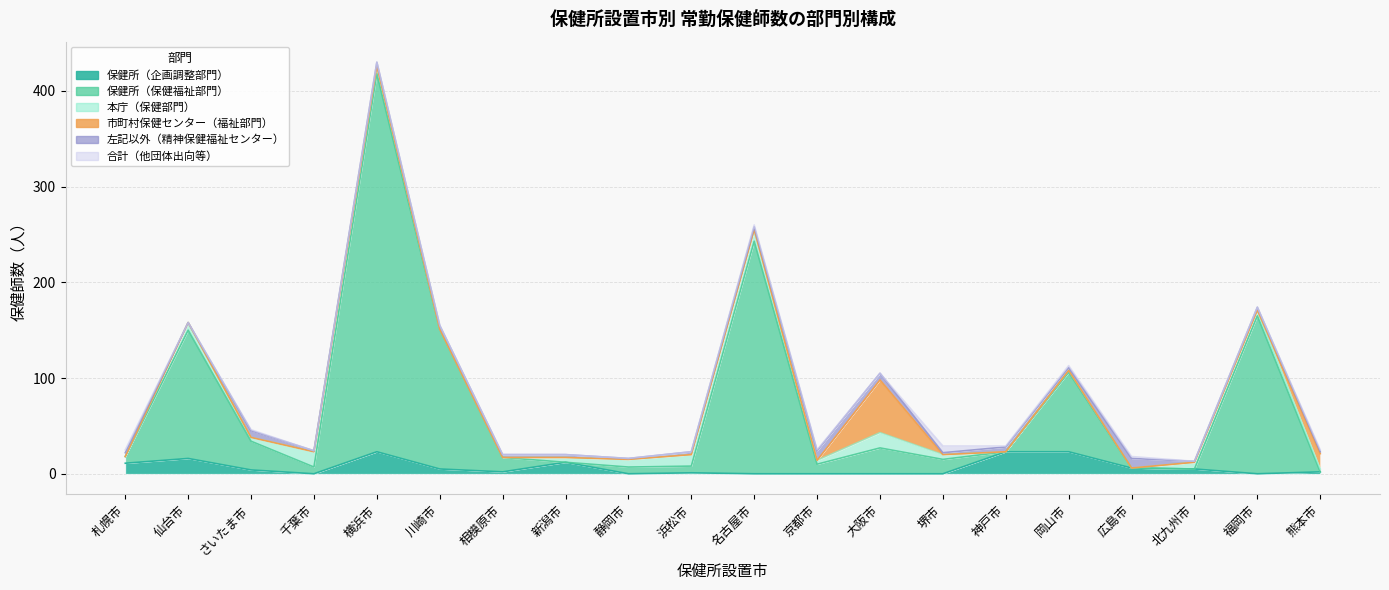

What is the difference between the maximum and minimum values in the 合計（他団体出向等） series?

7